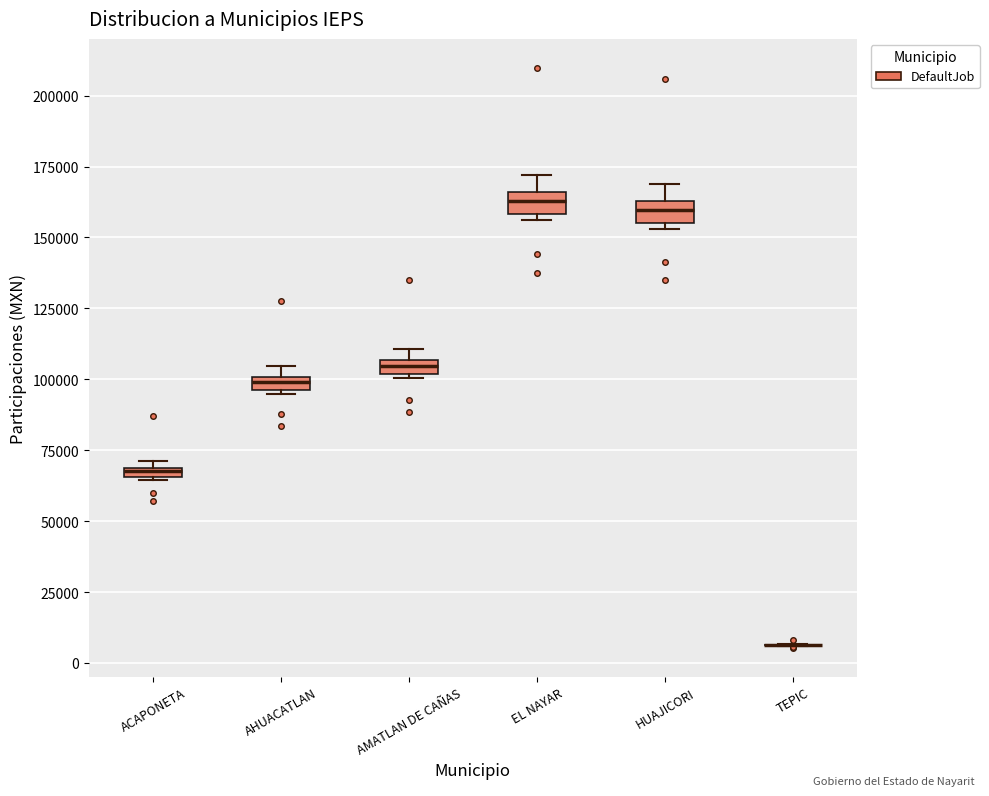

Where is the lower edge of the box for ACAPONETA on the y-axis? The values are not printed on the chart, so give them approximately, as read against the axis.

65000